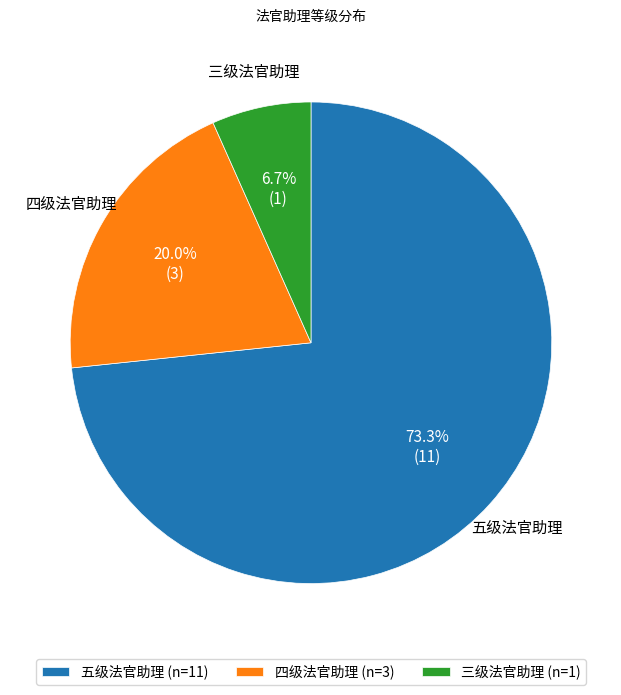

Which category accounts for the majority?

五级法官助理